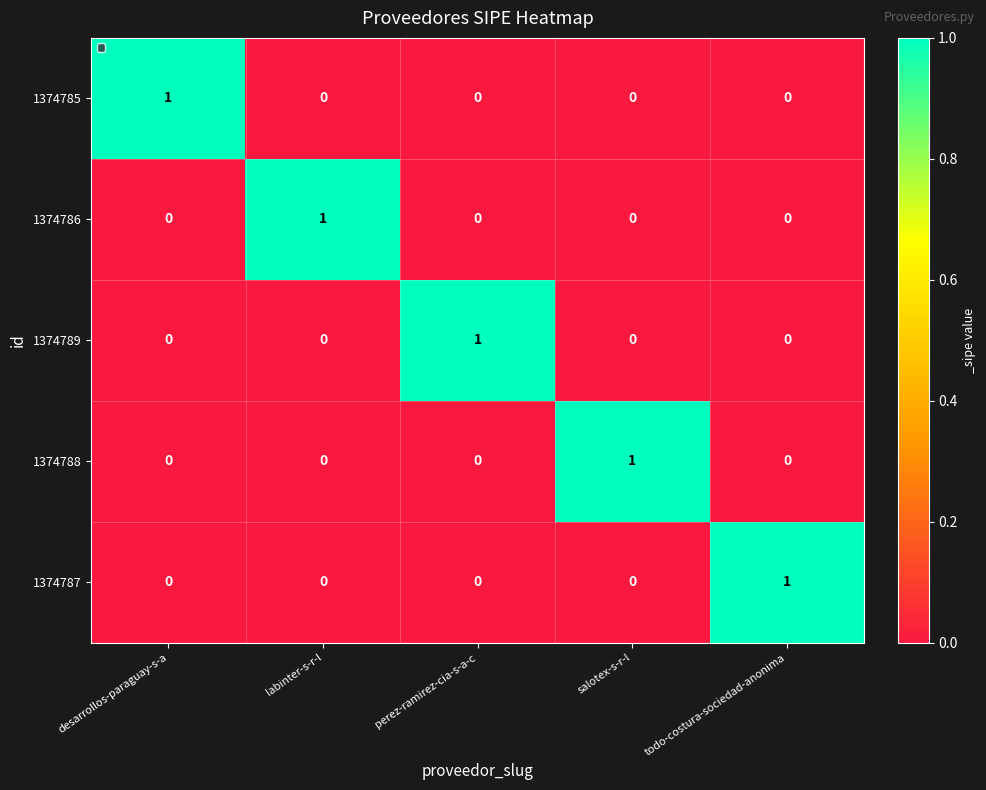

At which label does 1374788 reach its peak?

salotex-s-r-l